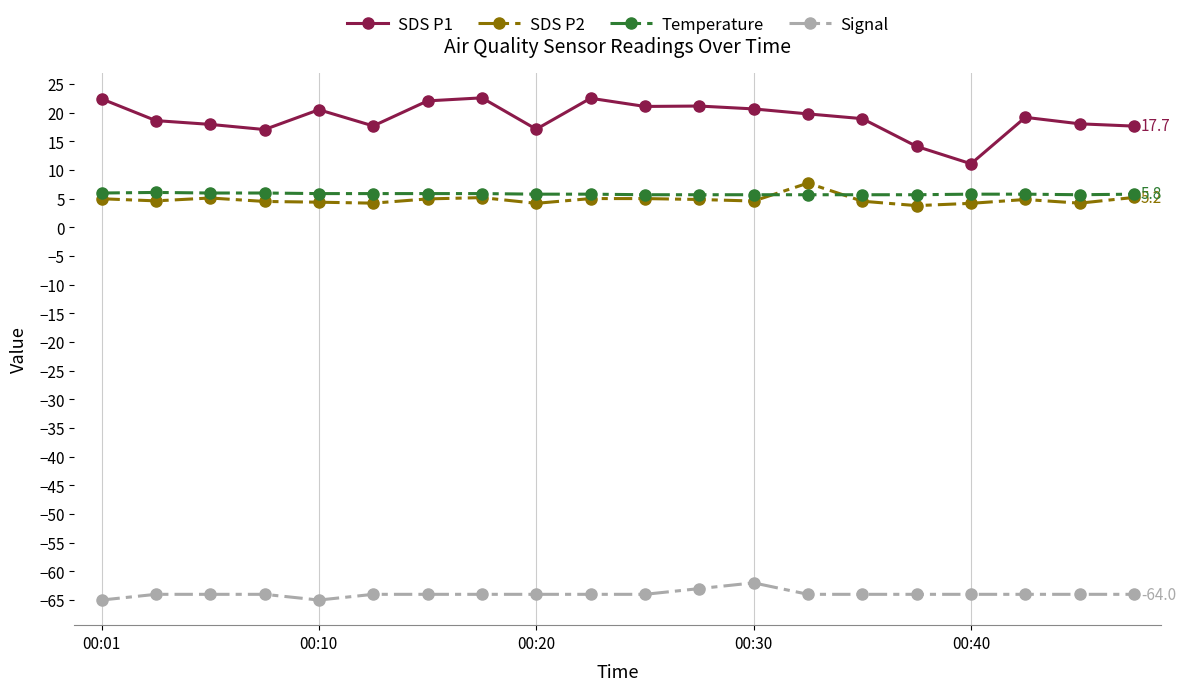

True or false: SDS P1 and Temperature intersect in this chart.

False